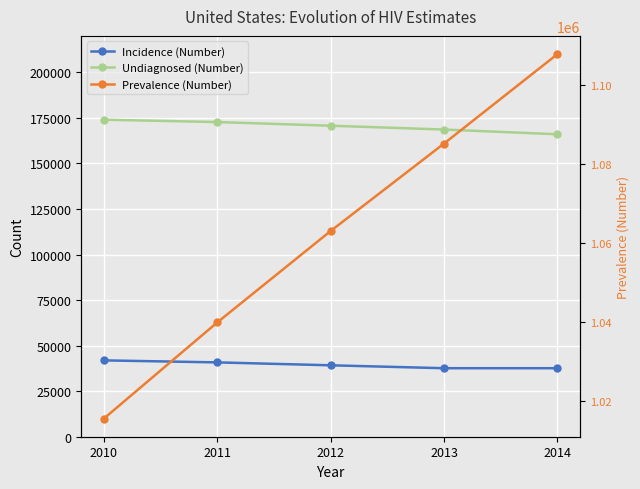

Is it true that Undiagnosed (%) equals 15.0 at 2014?

True